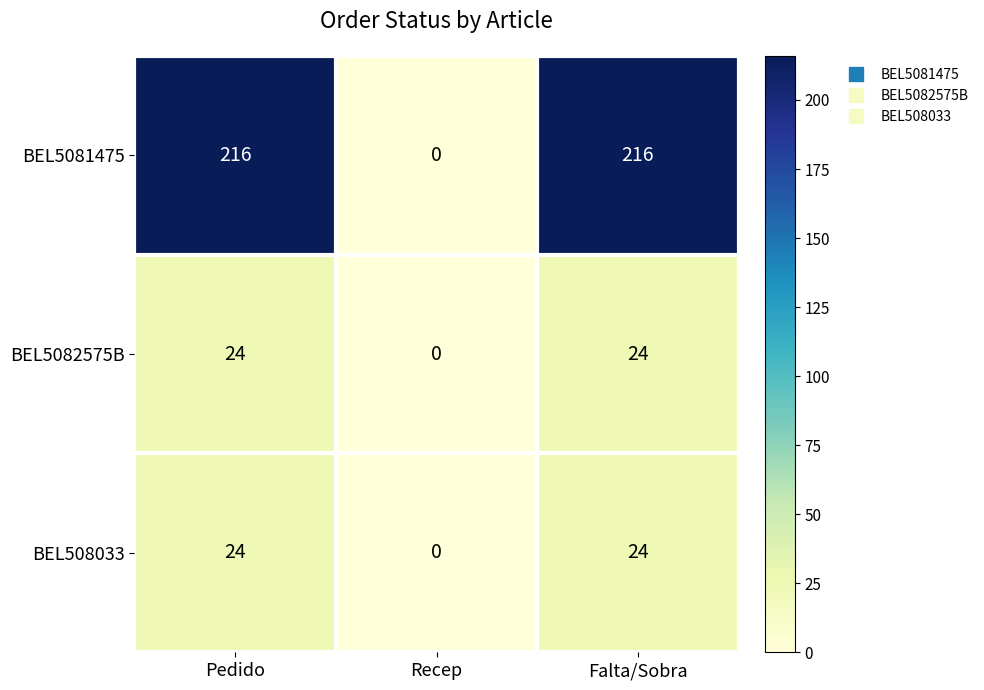

What is the greatest value displayed?

216